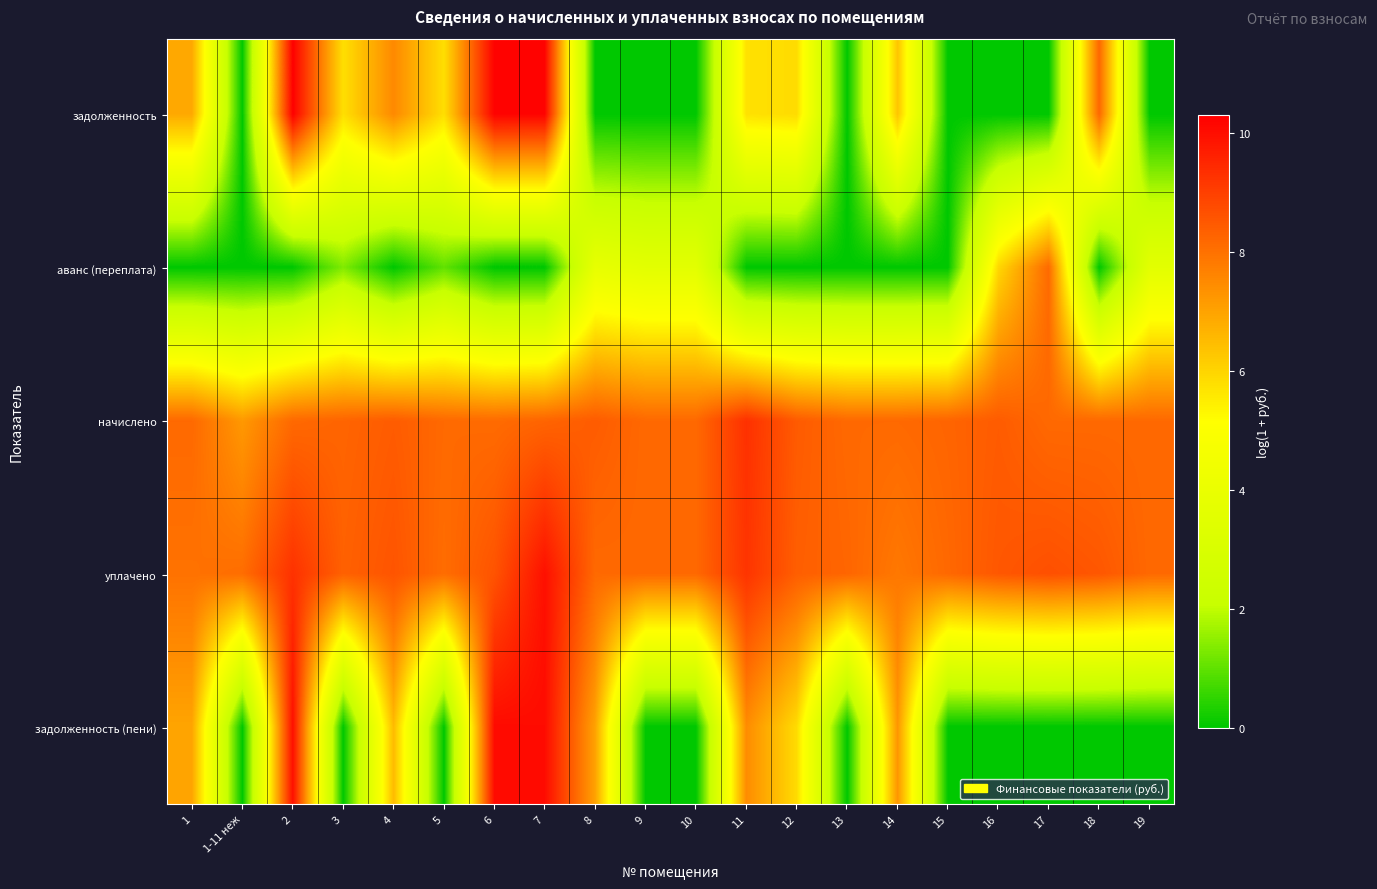

Count the number of categories in the chart.

20